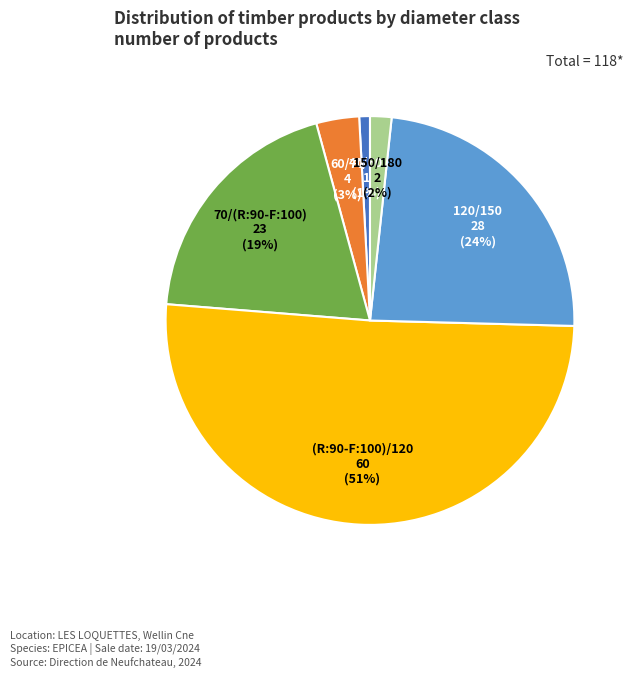

What is the smallest slice in the pie chart?

40/60